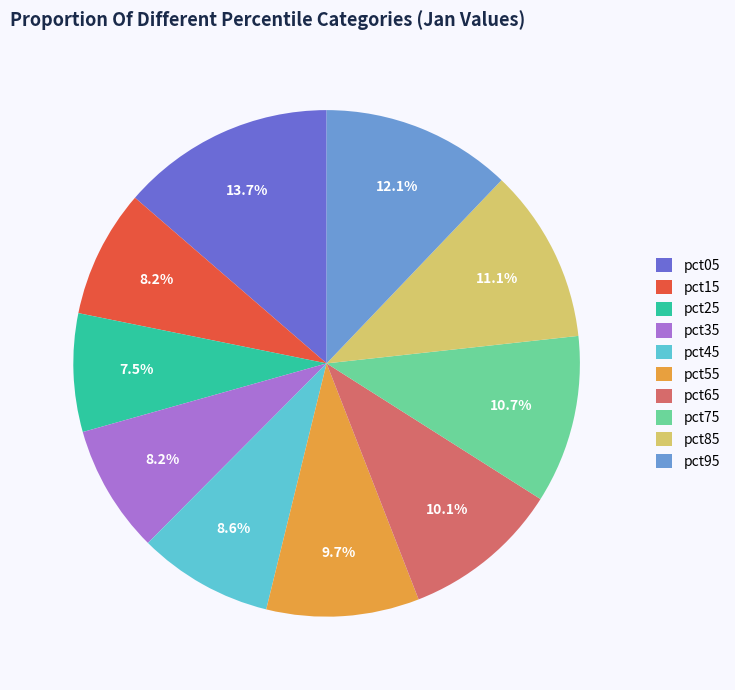

Count the number of slices in the pie.

10